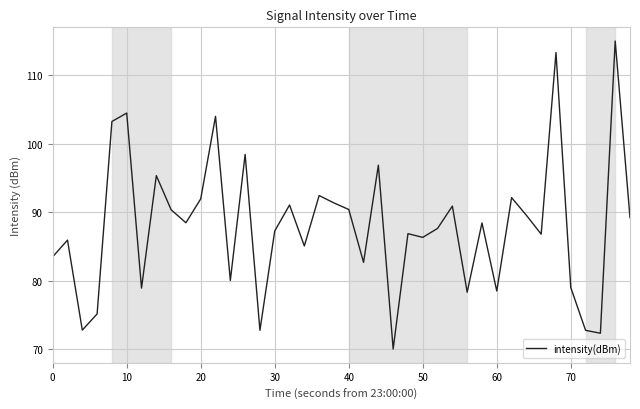

What is the minimum value shown in the chart?

70.0